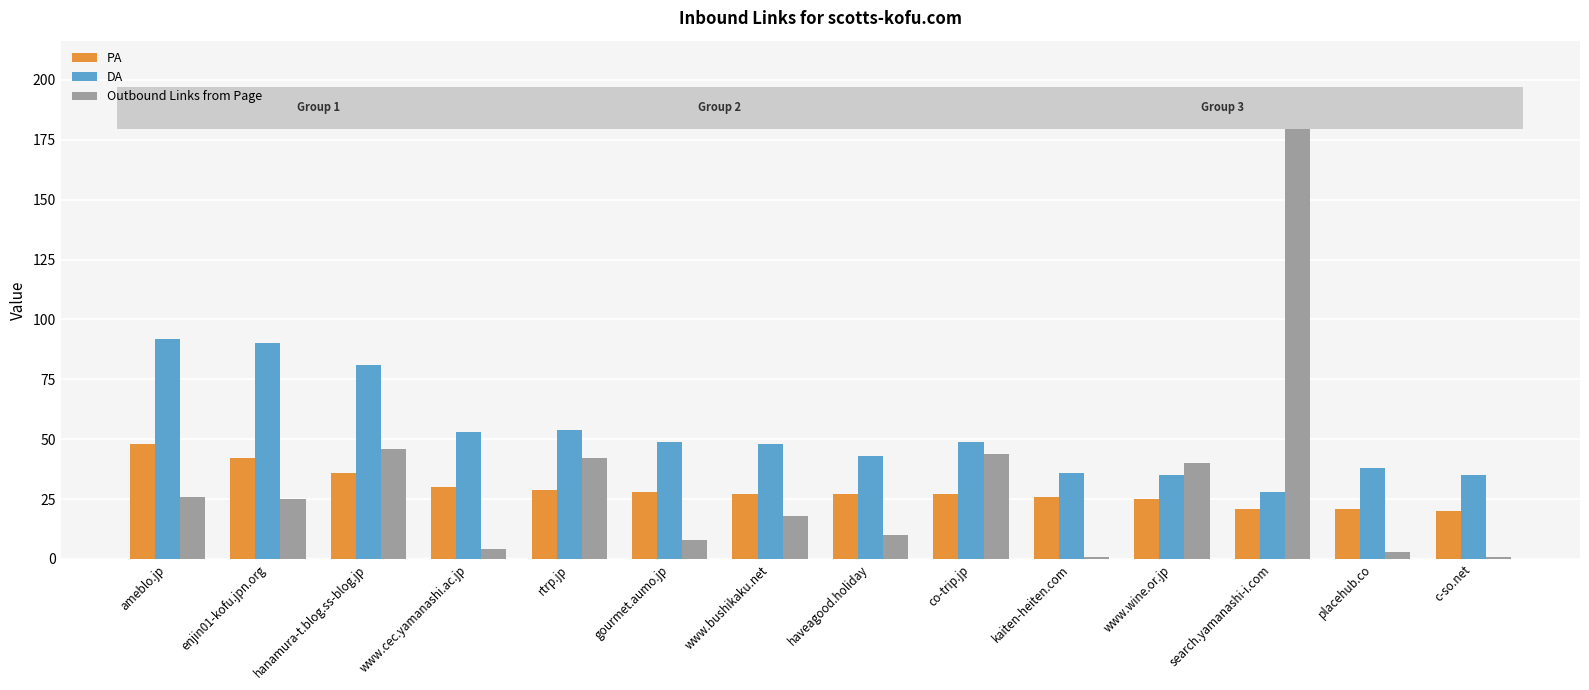

Reading left to right, transcribe all the data shown in this chart.

PA: 48	42	36	30	29	28	27	27	27	26	25	21	21	20
DA: 92	90	81	53	54	49	48	43	49	36	35	28	38	35
Outbound Links from Page: 26	25	46	4	42	8	18	10	44	1	40	184	3	1